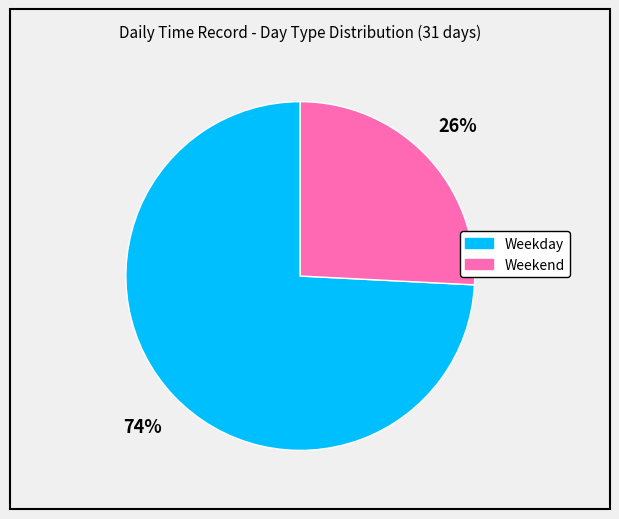

To the nearest percent, what is the difference between the largest and smallest slice percentages?

48%